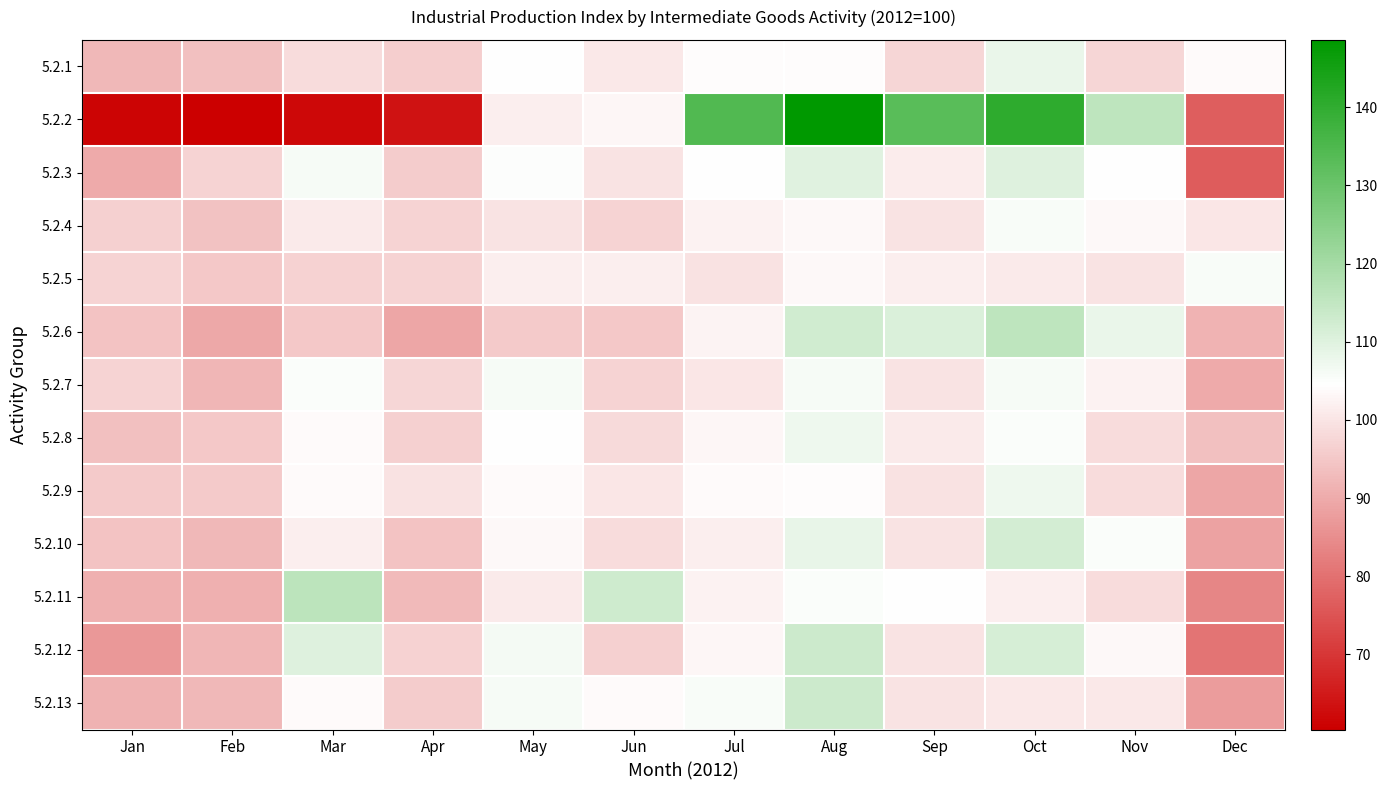

What is the total value across all series at Oct?

1425.6